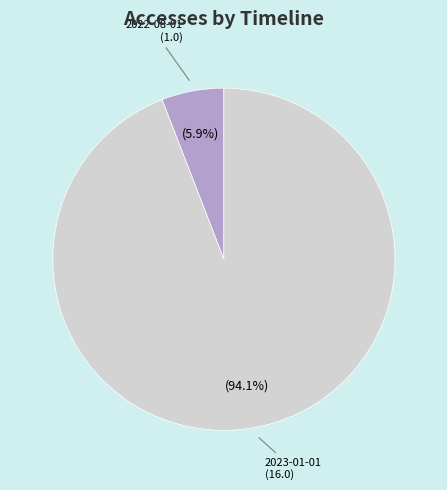

What is the majority slice?

2023-01-01